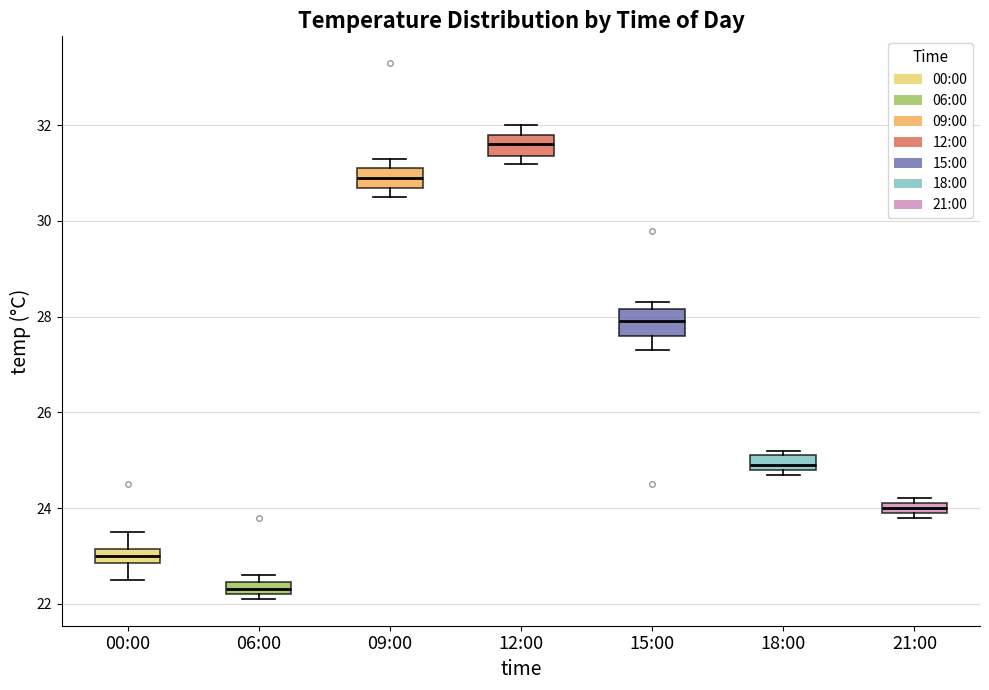

Where does the median line of the box for 12:00 sit on the y-axis? The values are not printed on the chart, so give them approximately, as read against the axis.

31.6